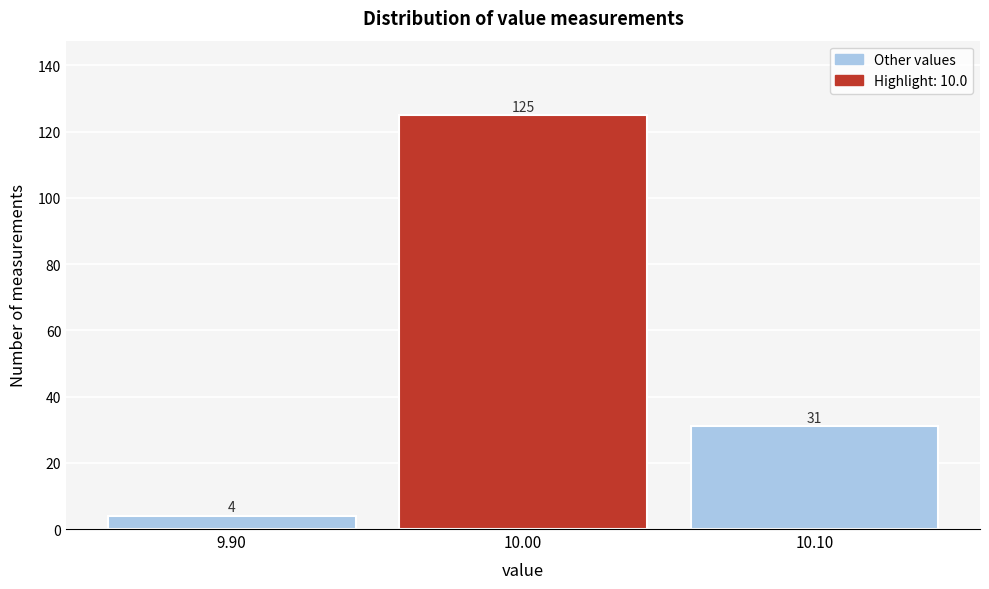

Which range on the x-axis has the tallest bar?

9.95 to 10.05